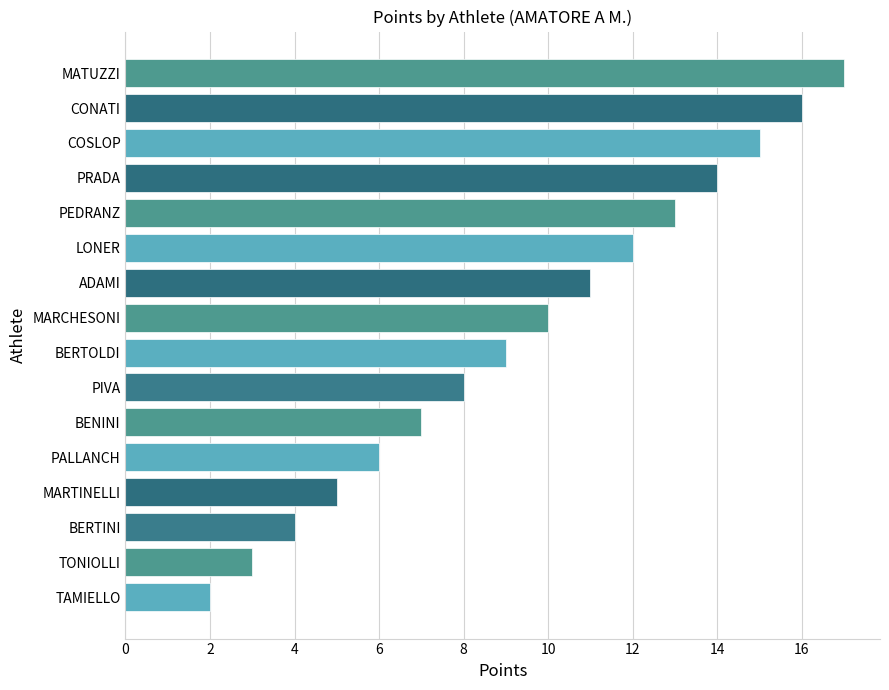

Reading top to bottom, what are all the values shown in this chart?

17	16	15	14	13	12	11	10	9	8	7	6	5	4	3	2